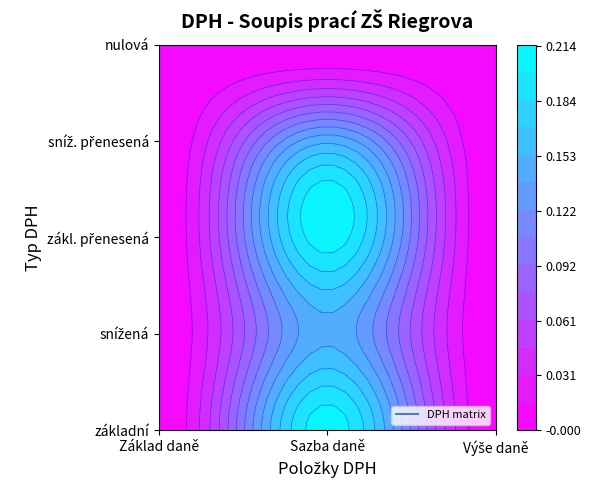

Which has a higher value, Sazba daně or Základ daně?

Sazba daně